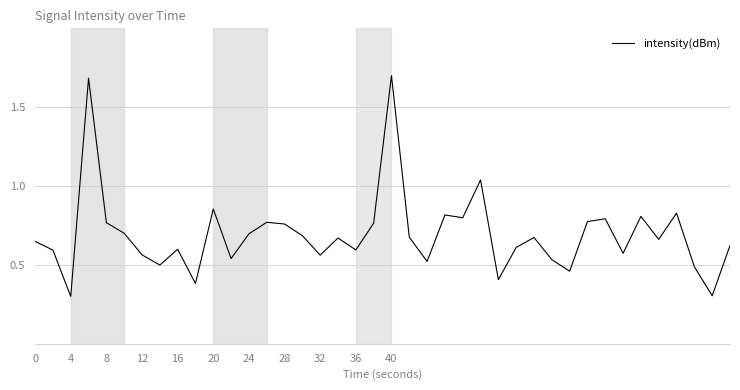

What is the smallest value displayed?

0.3